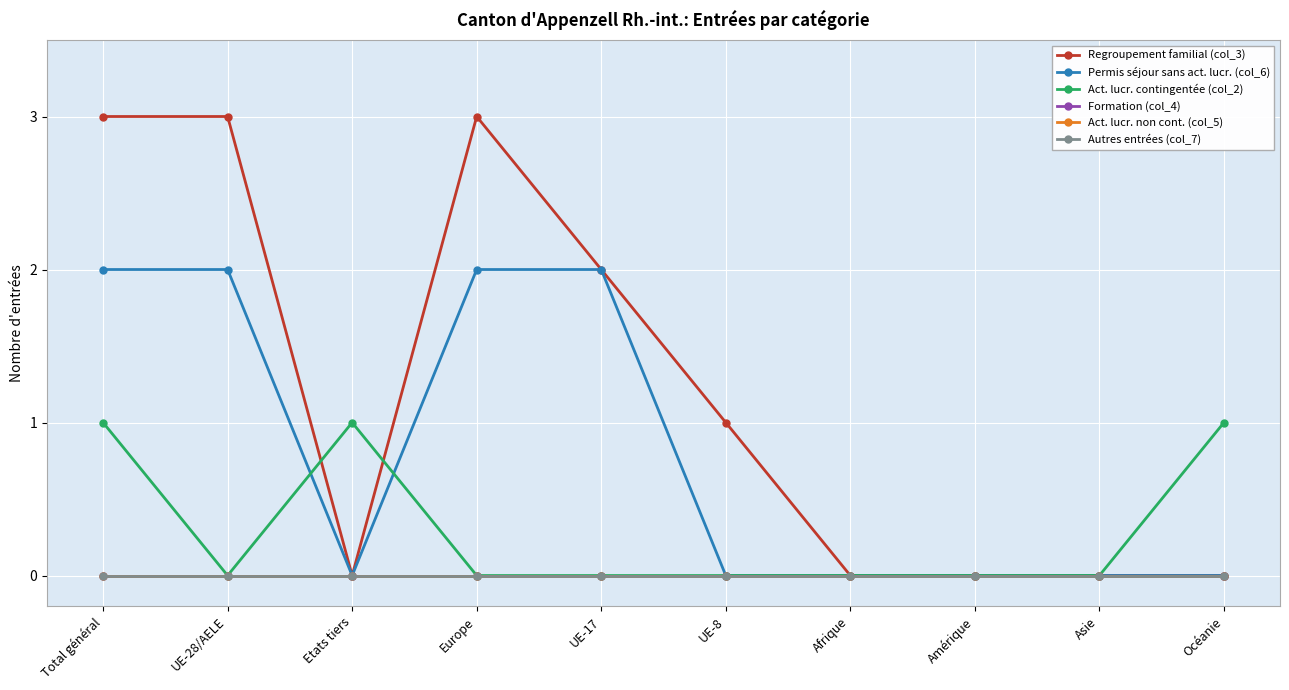

Which has a higher value, UE-17 or UE-8?

UE-17